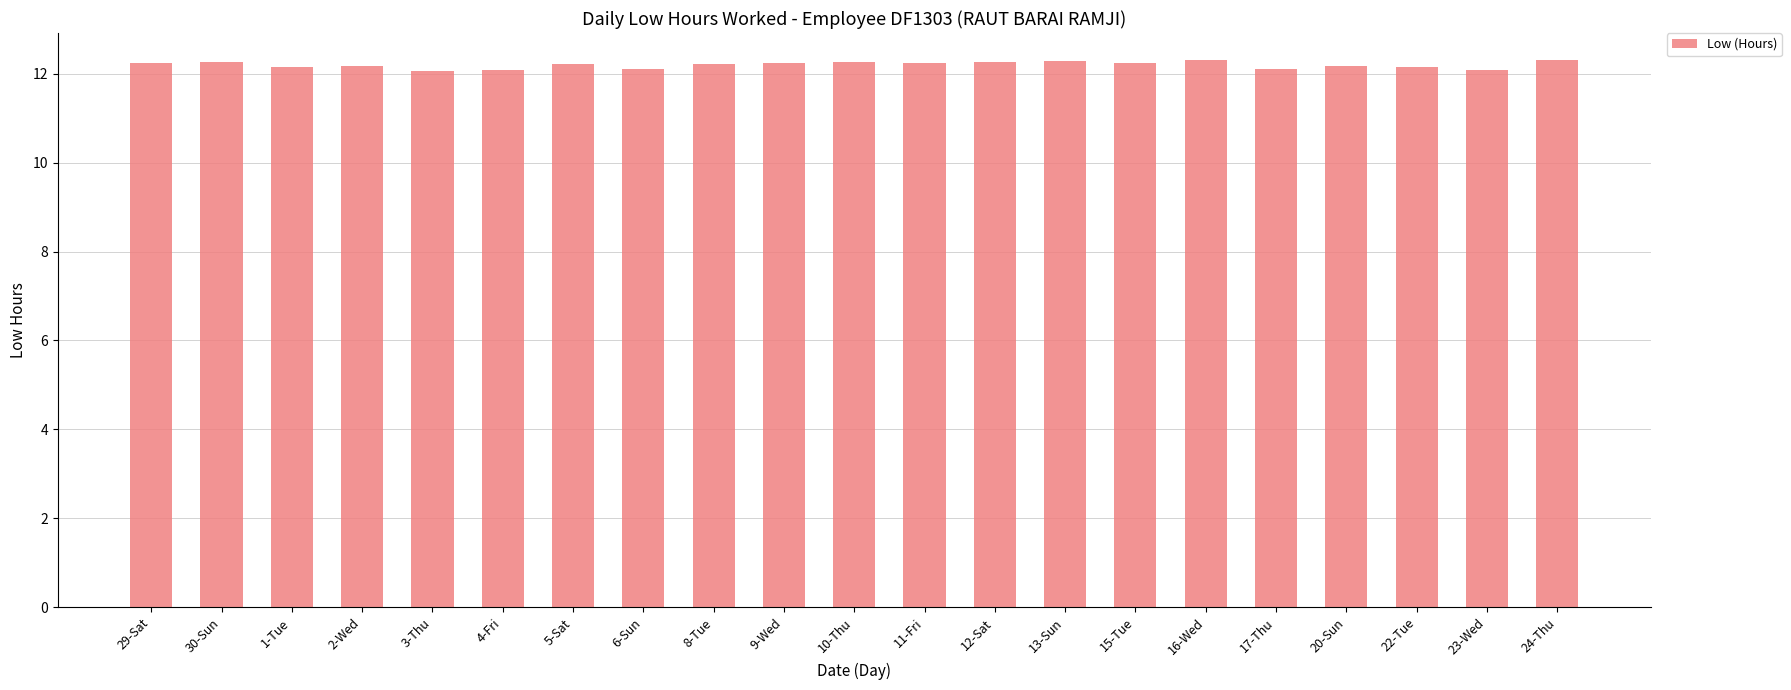

What is the ratio of the value at 10-Thu to the value at 22-Tue?

1.0